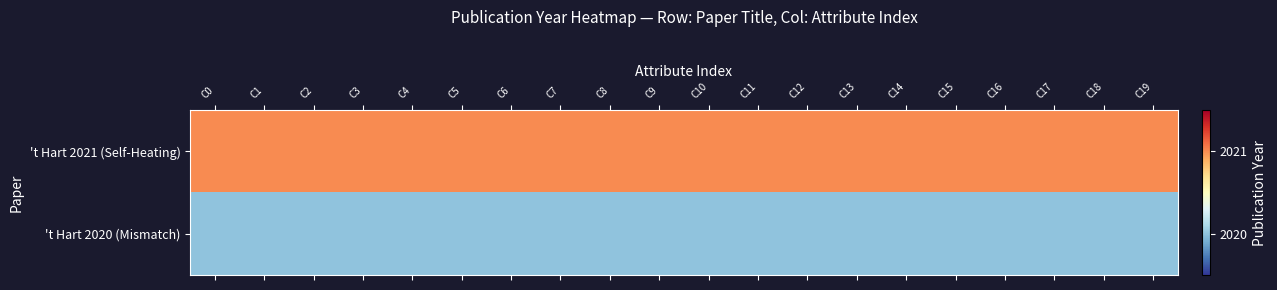

Which label corresponds to the largest value in the chart?

C0